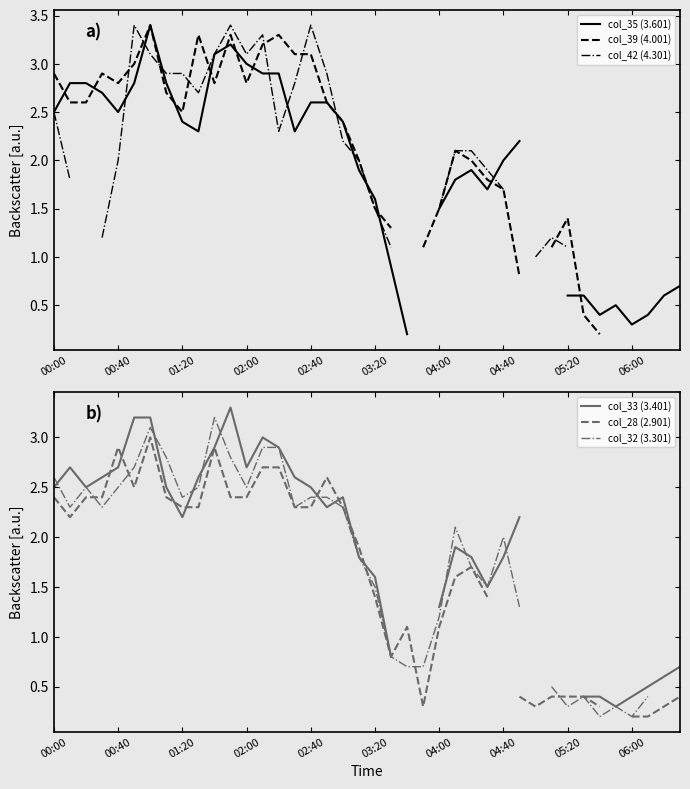

What is the total value across all series at 14?

17.0